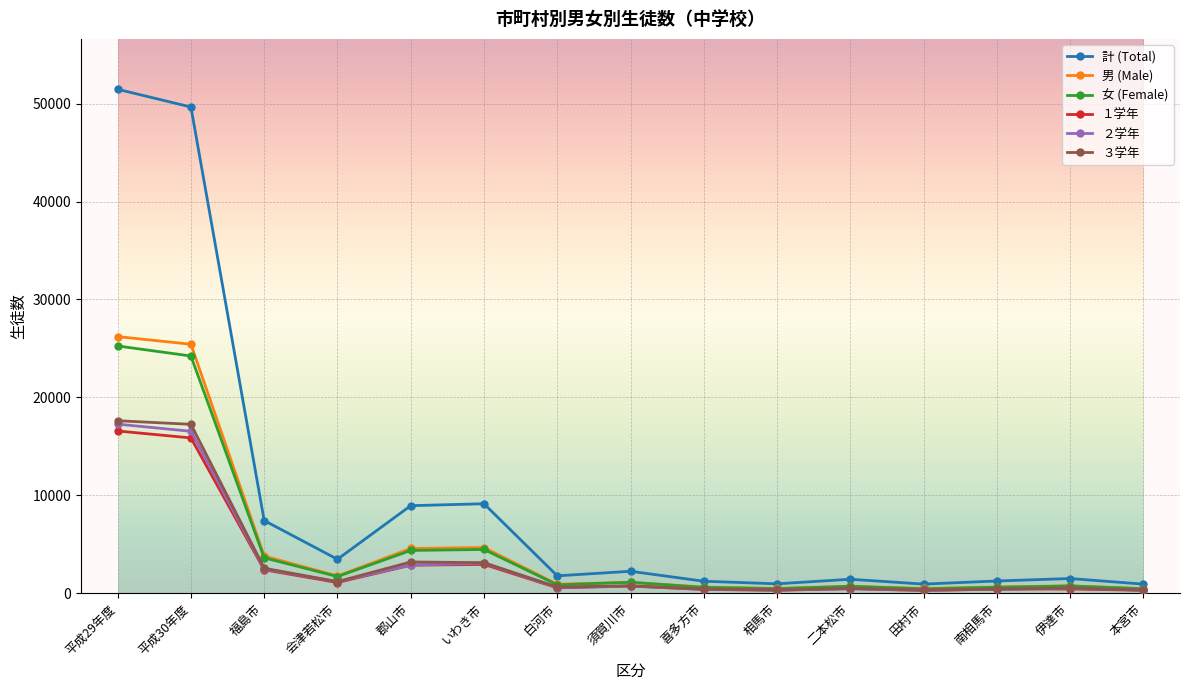

The value of ２学年 at 郡山市 is 2880. True or false?

True